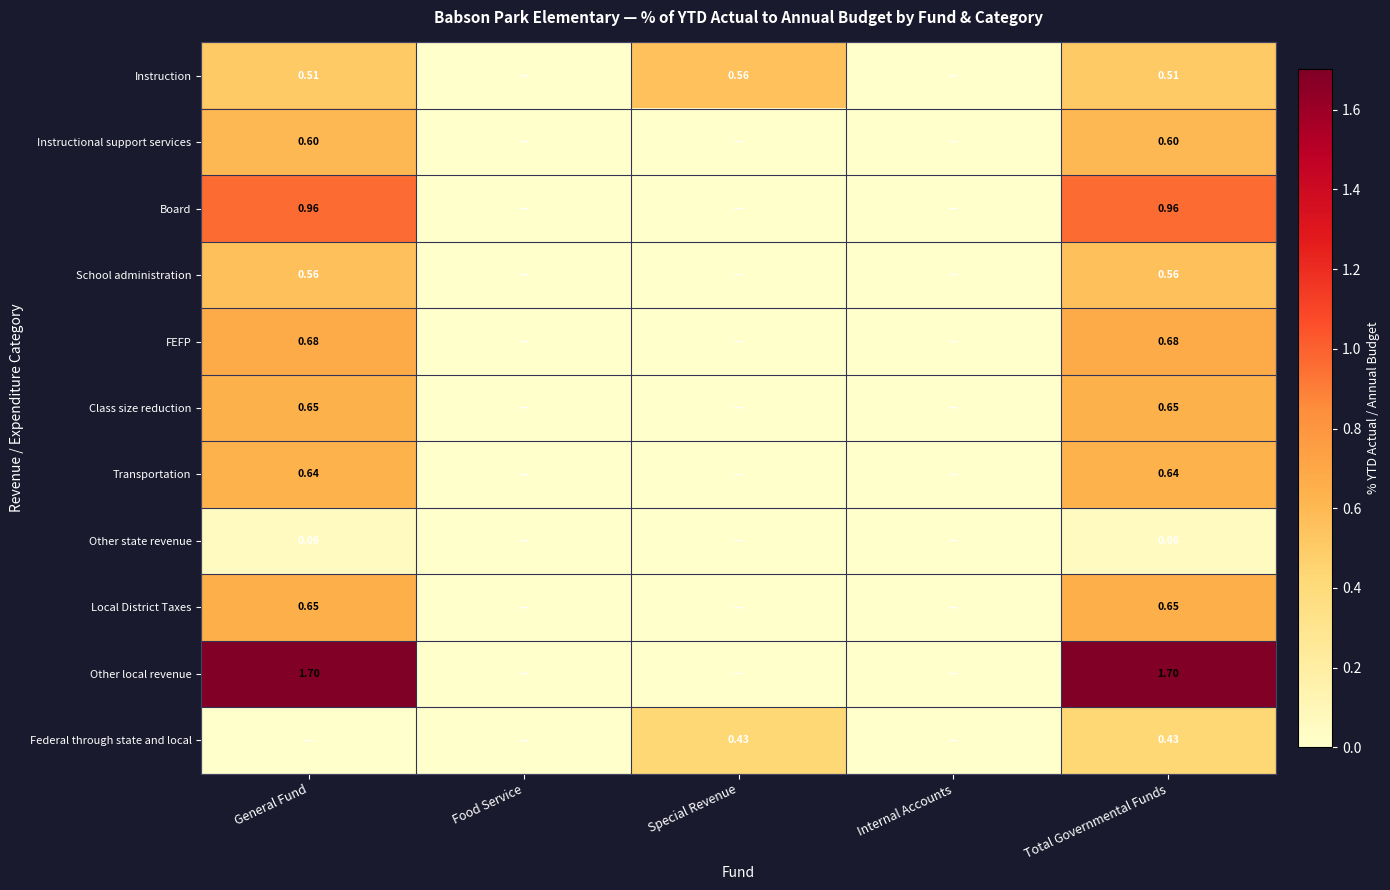

How many data points in Board are above 0?

2